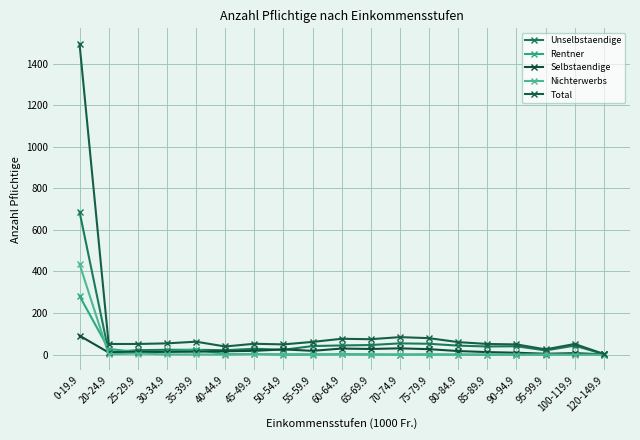

What is the difference between the maximum and minimum values in the Selbstaendige series?

90